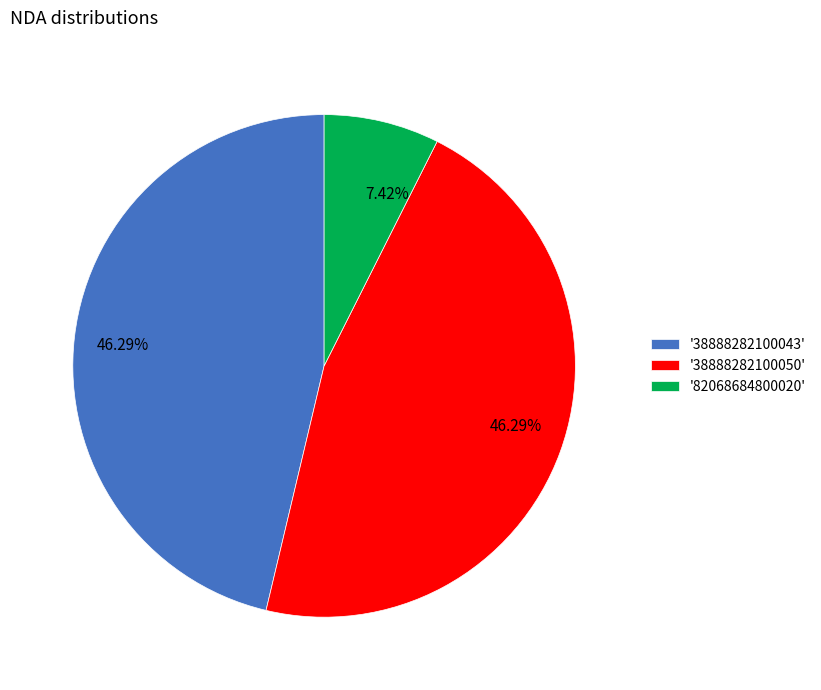

Does '38888282100043' represent more than half of the total?

No